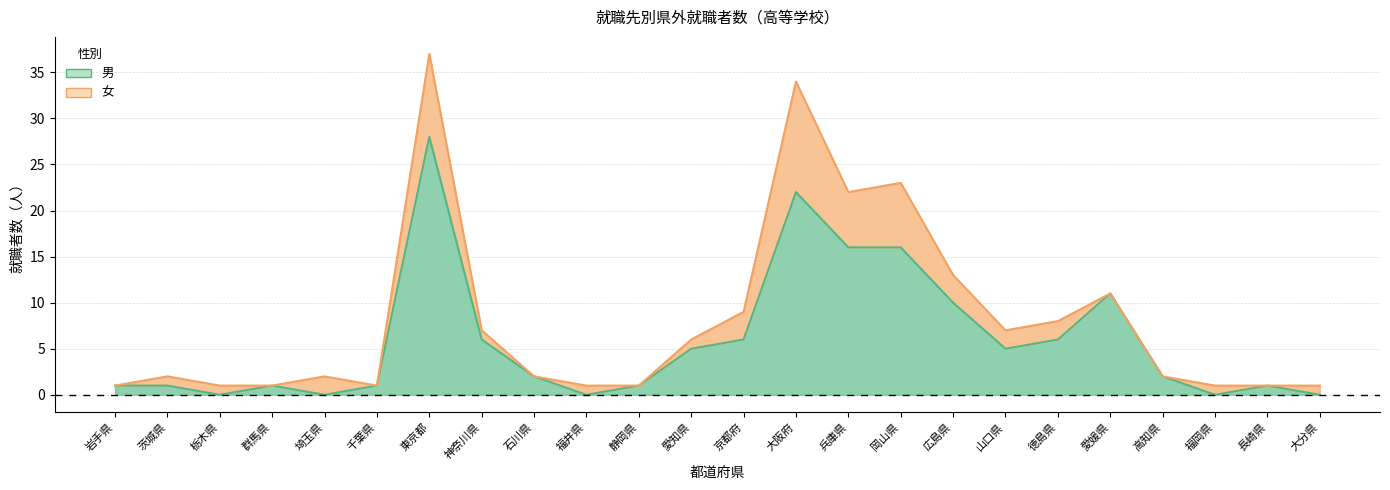

True or false: 男（右側） has more than 2 points higher than both neighbors.

True